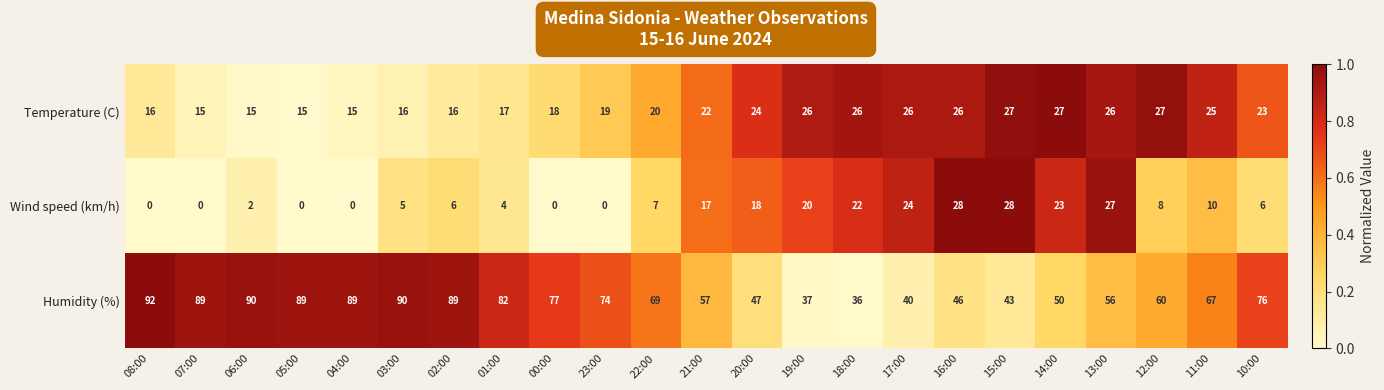

What is the difference between the Humidity (%) values at 21:00 and 07:00?

32